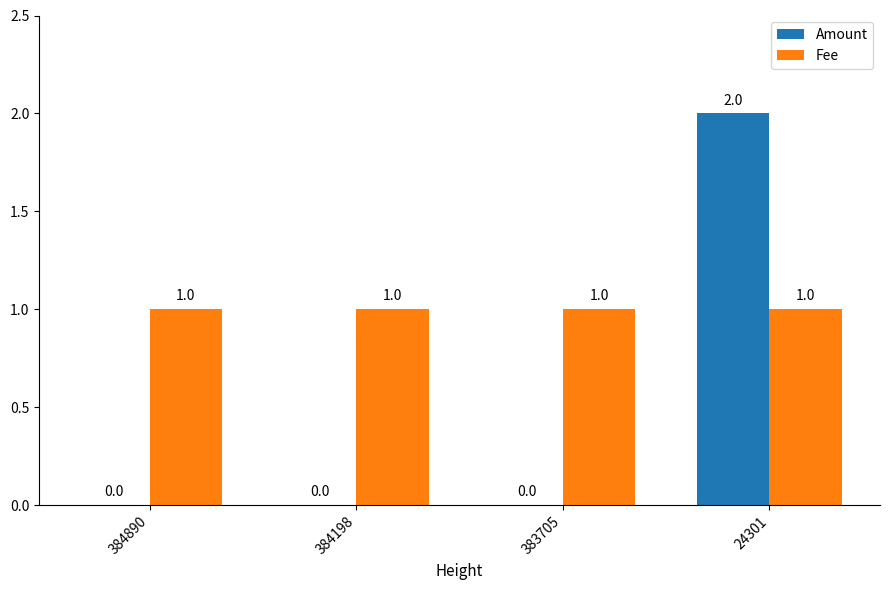

Which series changed the most between 384890 and 24301?

Amount